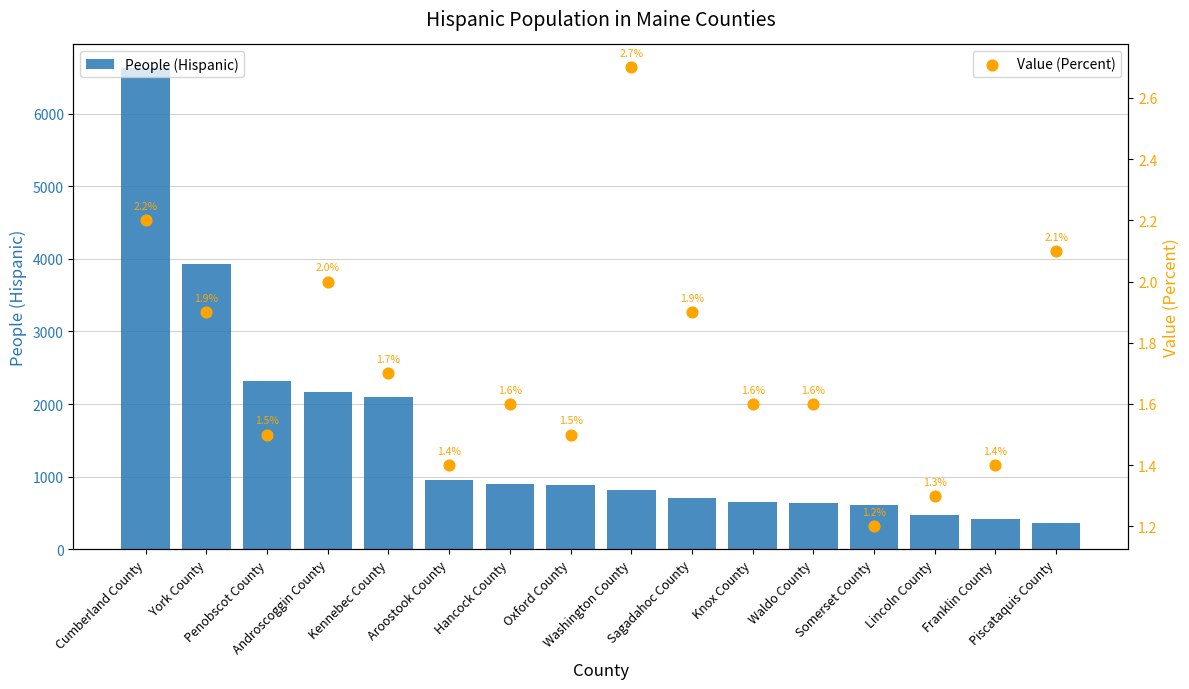

Which series contains the lowest Y value?

Value (Percent)